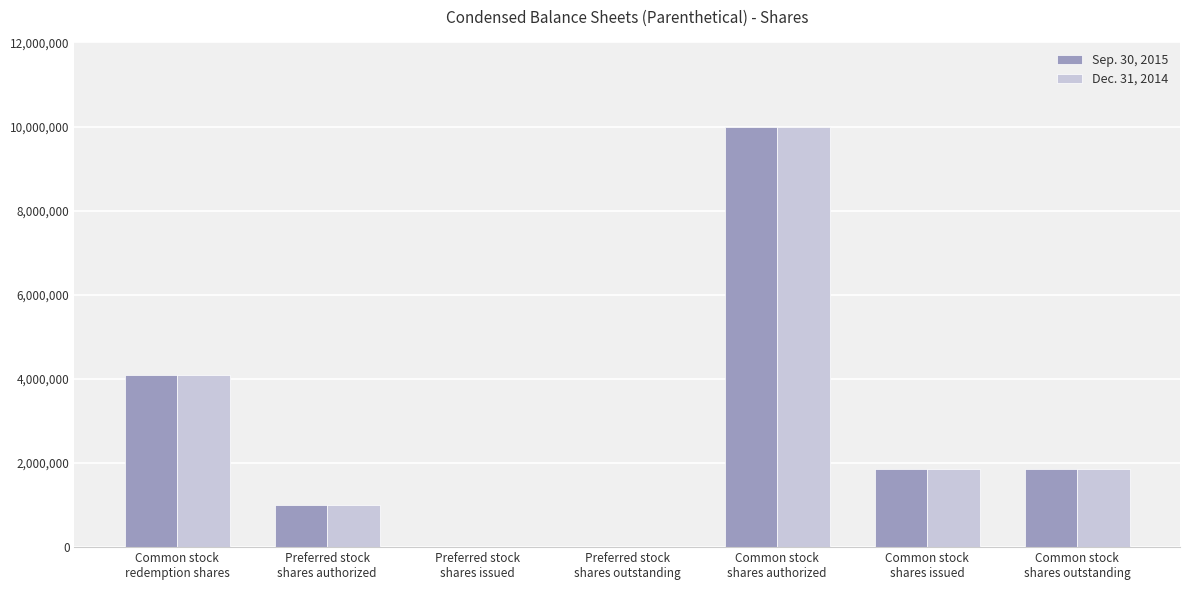

What is the greatest value displayed?

10000000